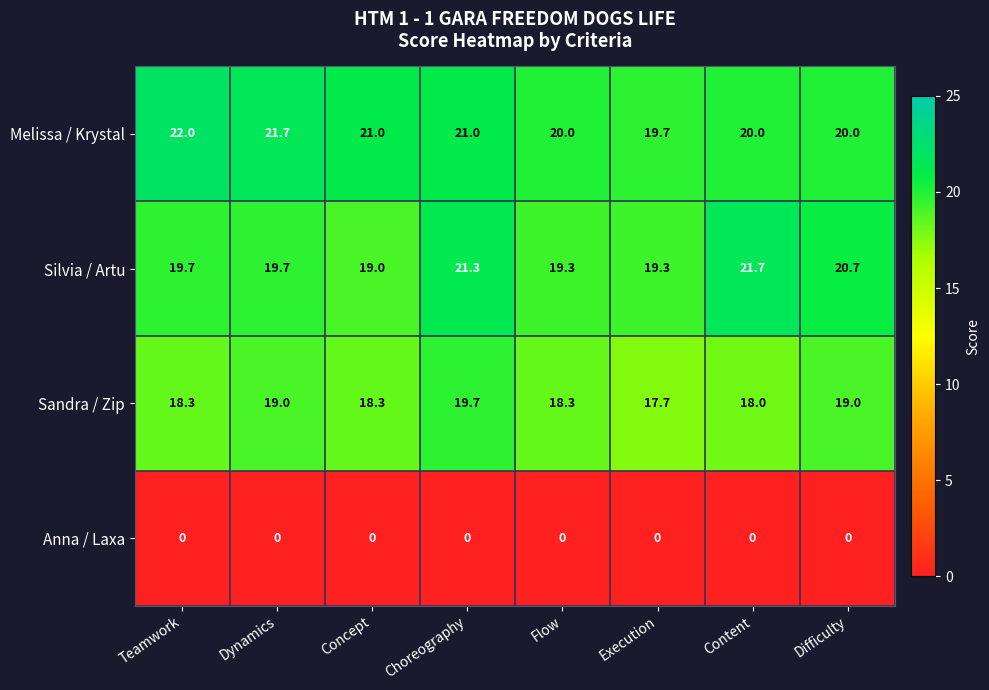

At which label does Silvia / Artu reach its peak?

Content